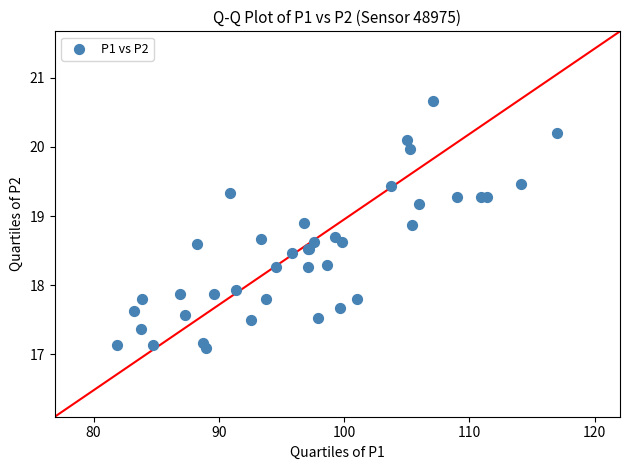

What Y value in the scatter plot is closest to 18?

17.9